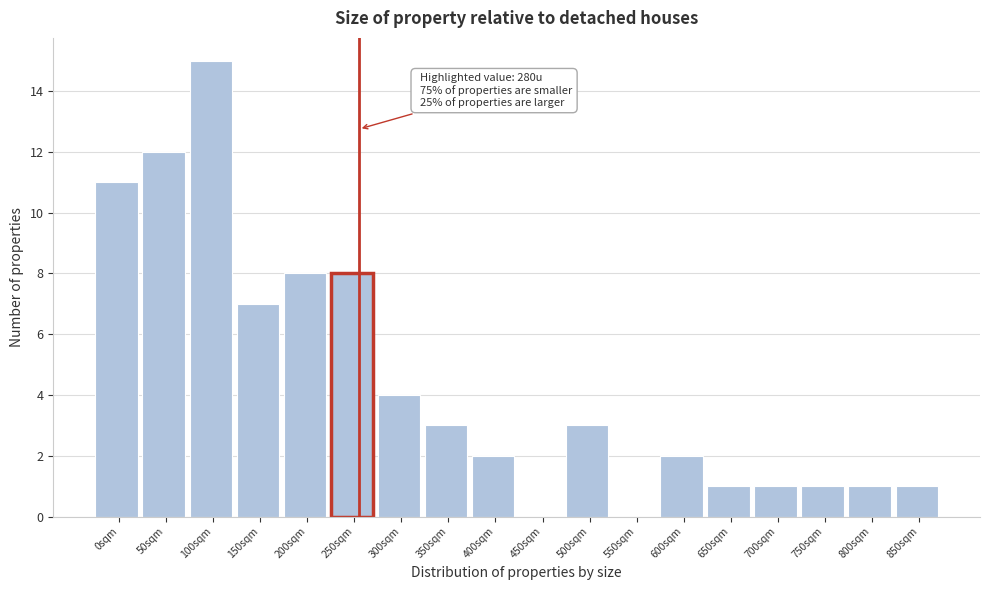

Reading left to right, extract all data points from this chart.

0sqm=11	50sqm=12	100sqm=15	150sqm=7	200sqm=8	250sqm=8	300sqm=4	350sqm=3	400sqm=2	450sqm=0	500sqm=3	550sqm=0	600sqm=2	650sqm=1	700sqm=1	750sqm=1	800sqm=1	850sqm=1